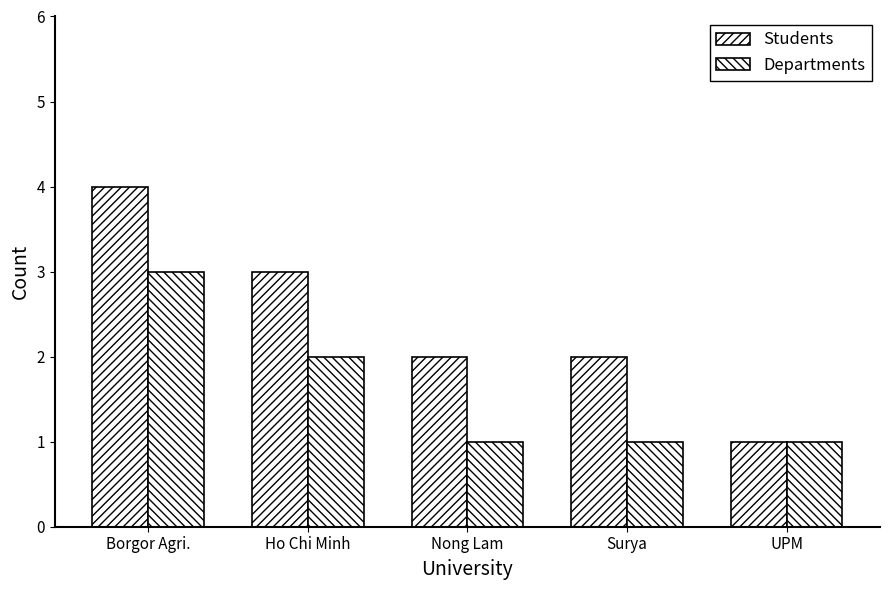

Count the number of data series in this chart.

2